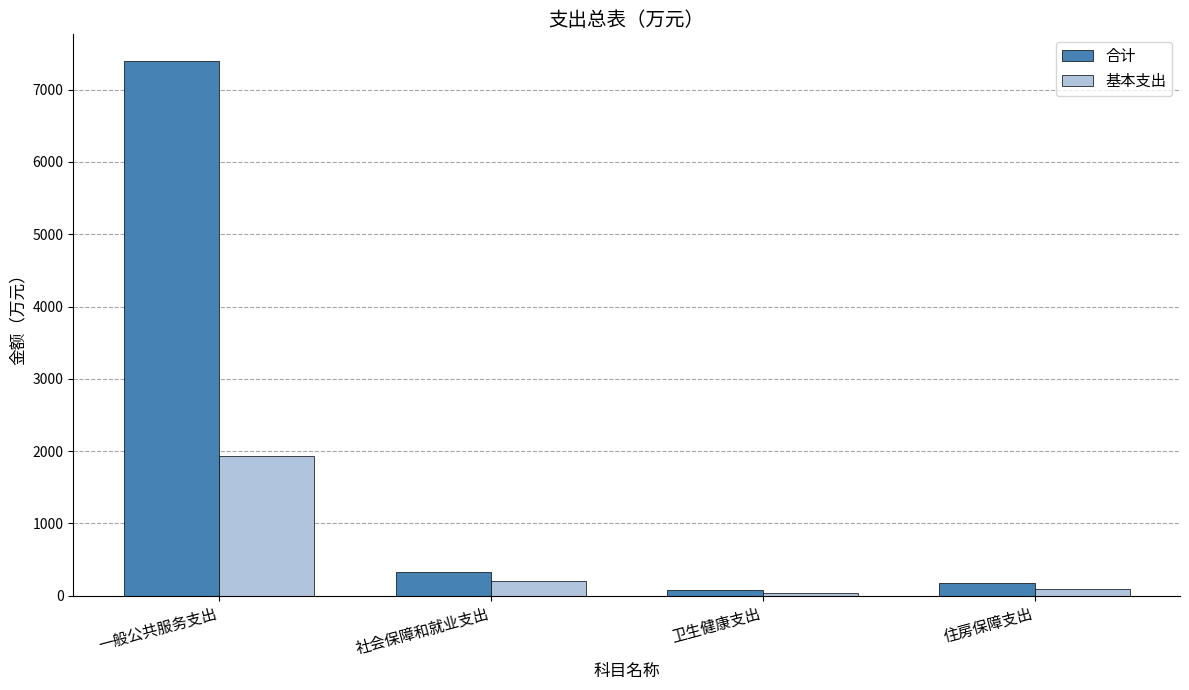

What is the label of the 2nd bar from the right?

卫生健康支出